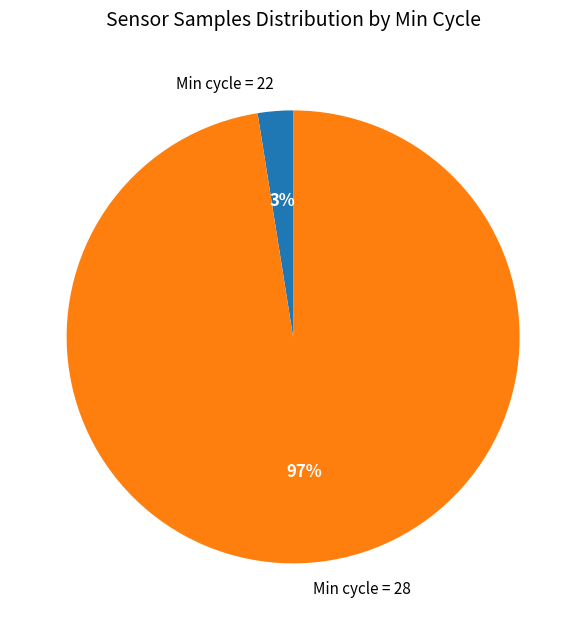

Which slice represents more than half of the pie?

Min cycle = 28